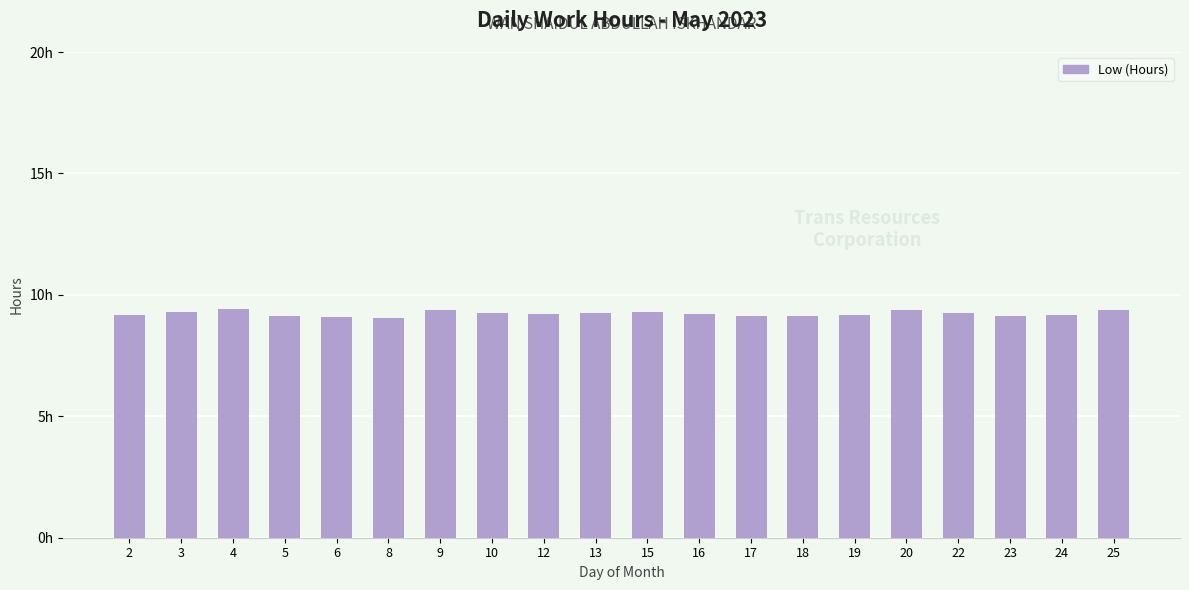

Does the chart contain any negative values?

No